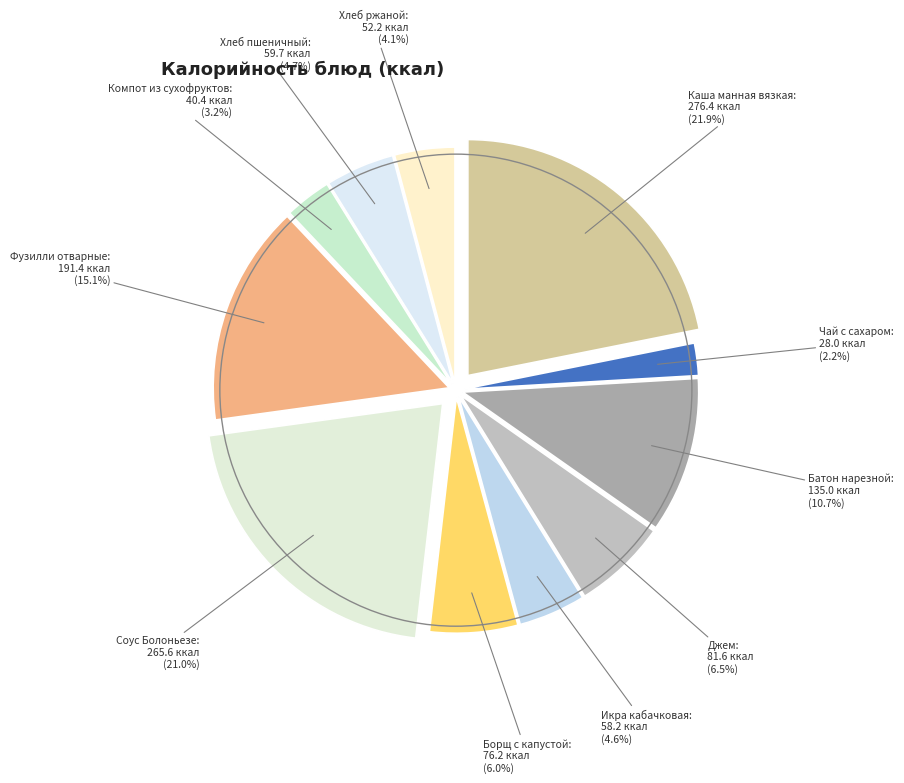

Count the number of slices in the pie.

11